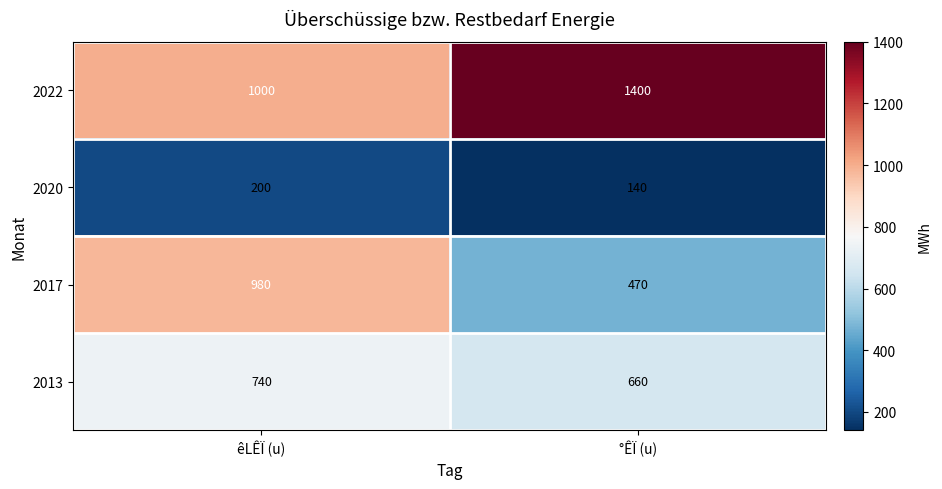

At which label does 2017 reach its minimum?

°ÊÏ (u)